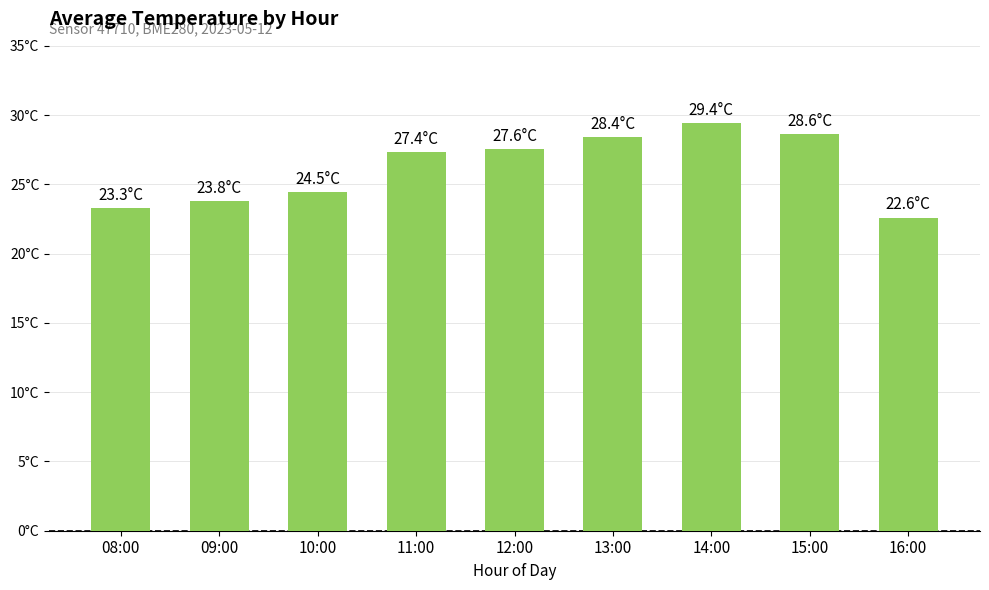

What is the ratio of the value at 09:00 to the value at 12:00?

0.9